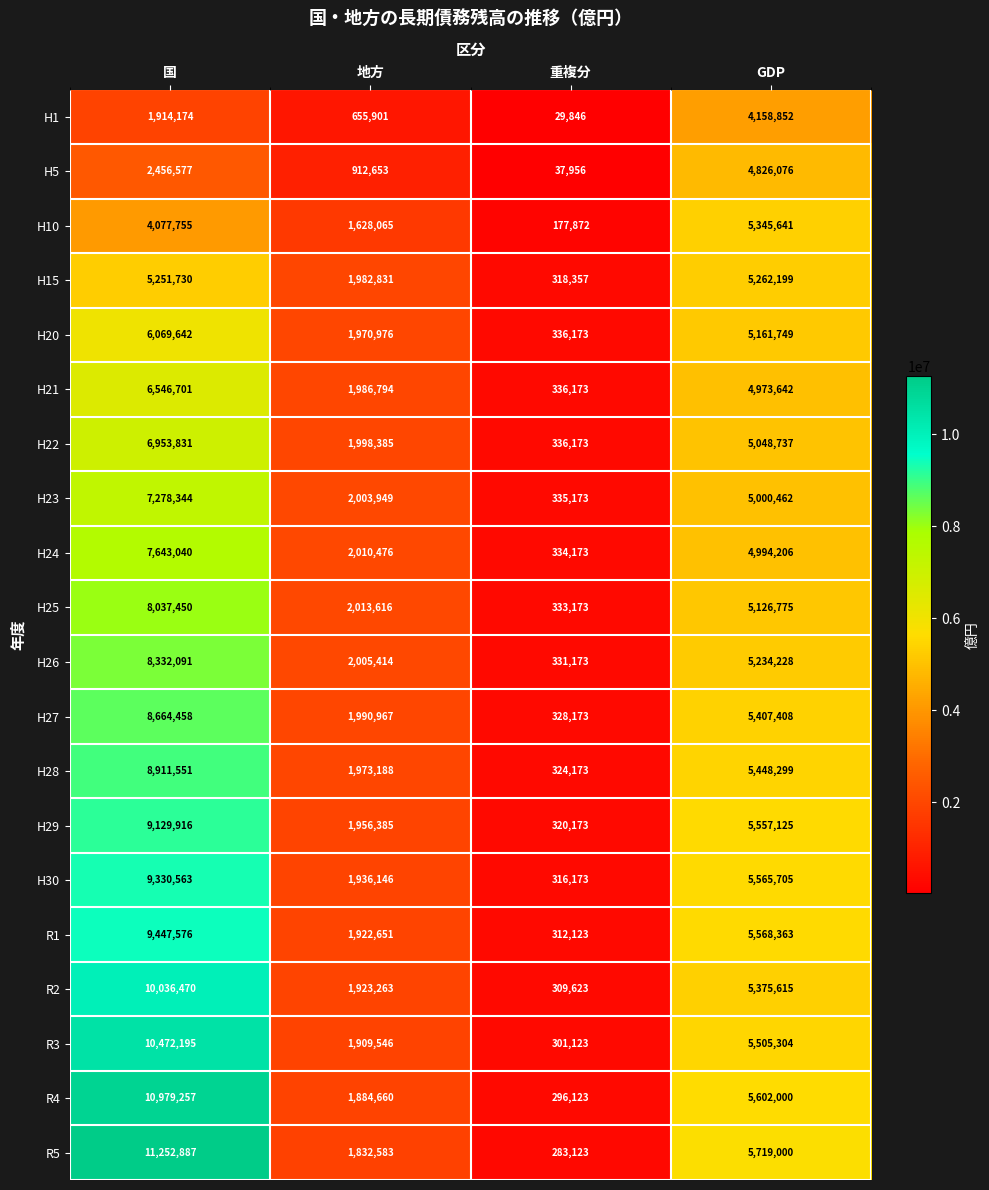

At which category is the sum across all series the highest?

国